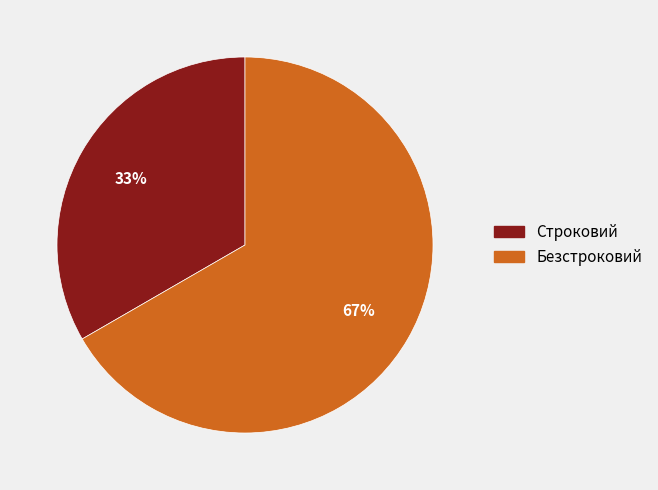

Do Безстроковий and Строковий together represent more than half of the pie?

Yes